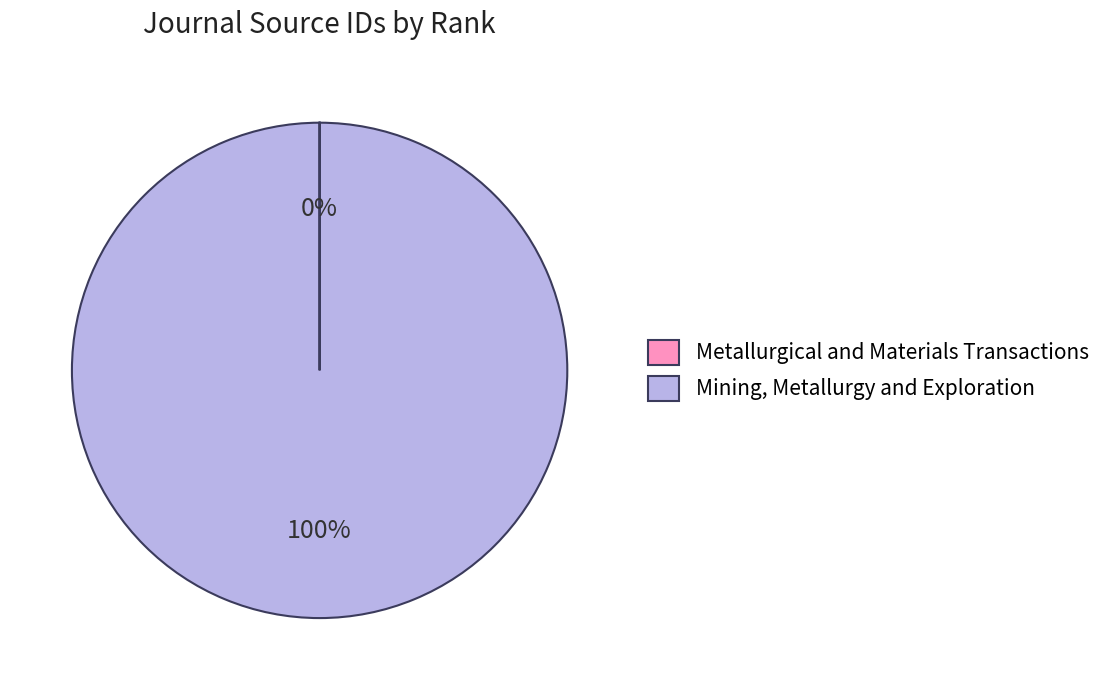

Which slice is the largest?

Mining, Metallurgy and Exploration